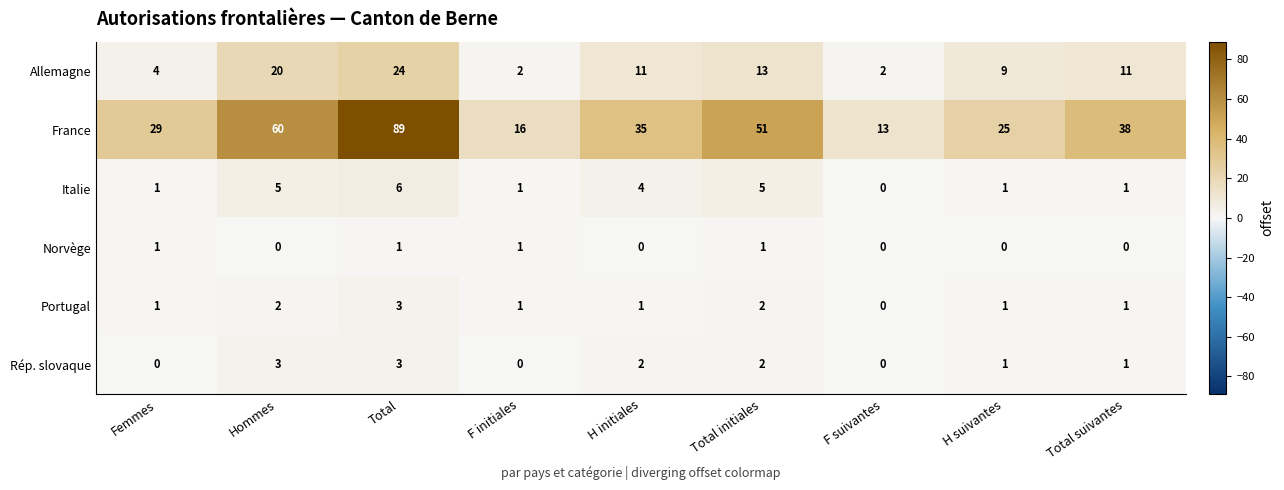

Between Total and H initiales, which series saw the biggest shift?

France